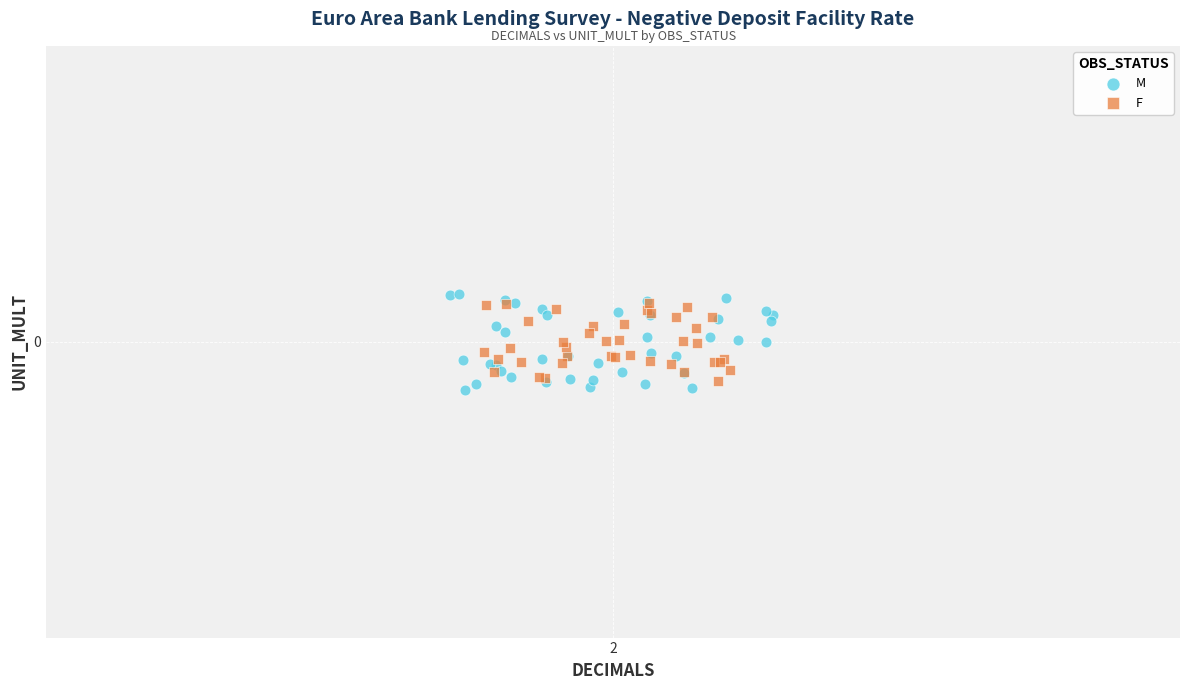

Which series contains the lowest Y value?

M